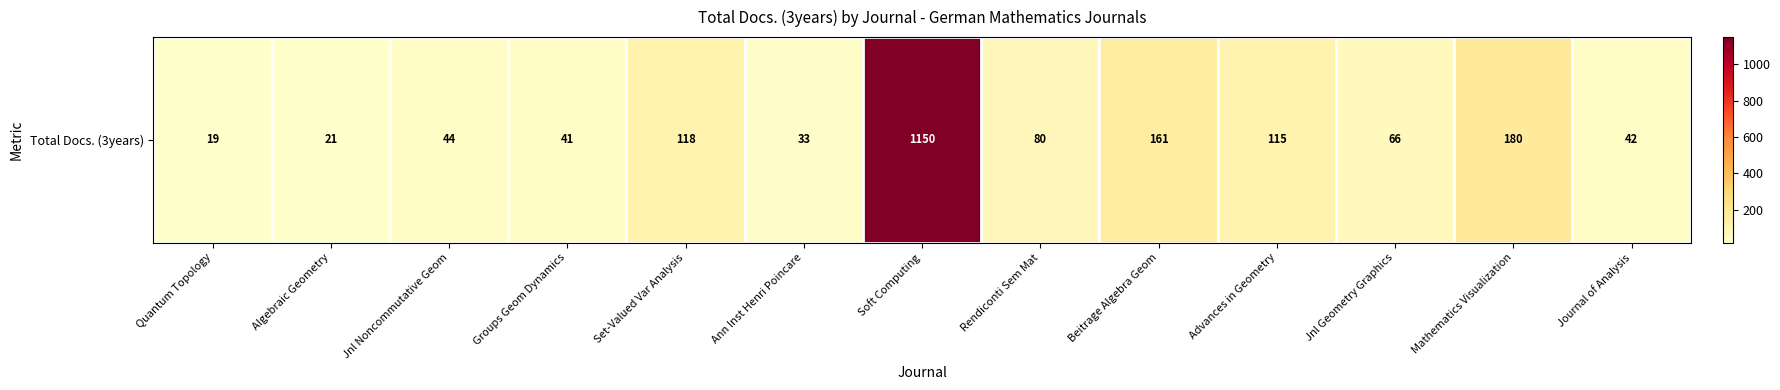

Is it true that the value at Journal of Analysis is 10?

False